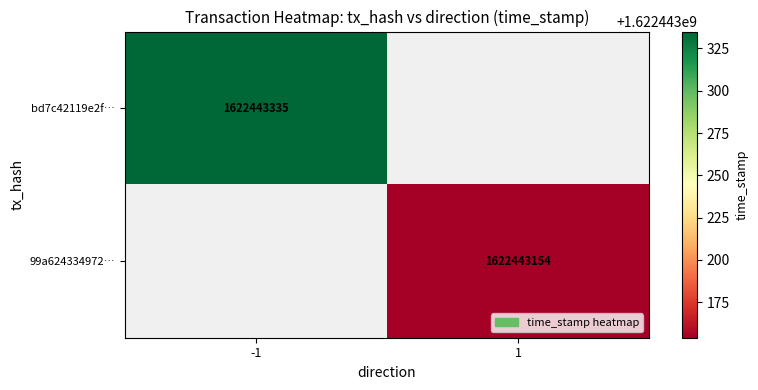

Which series has the largest range (max minus min)?

bd7c42119e2f847f7fab232c6ffeb85be051a0c…